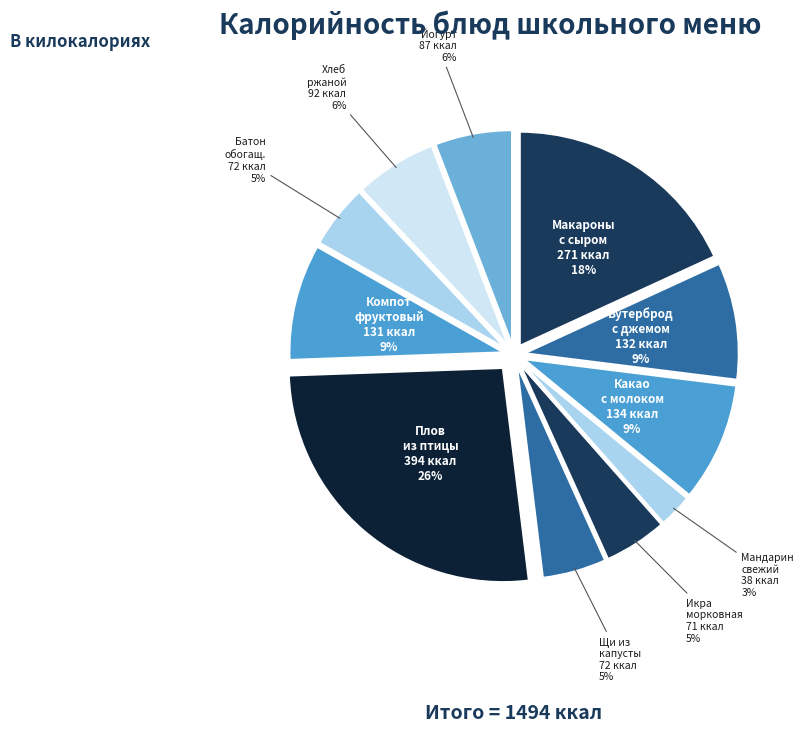

Is there any slice that represents more than half of the pie?

No